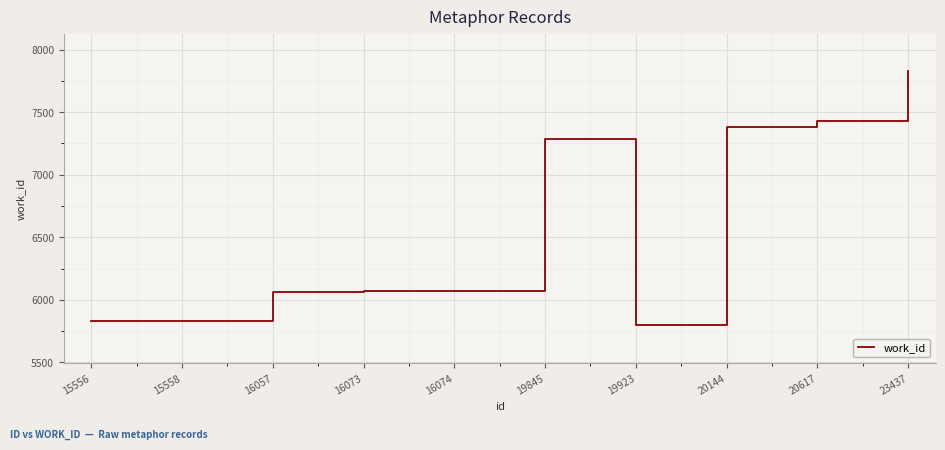

Reading left to right, extract all data points from this chart.

5834	5834	6060	6071	6071	7287	5795	7382	7427	7828